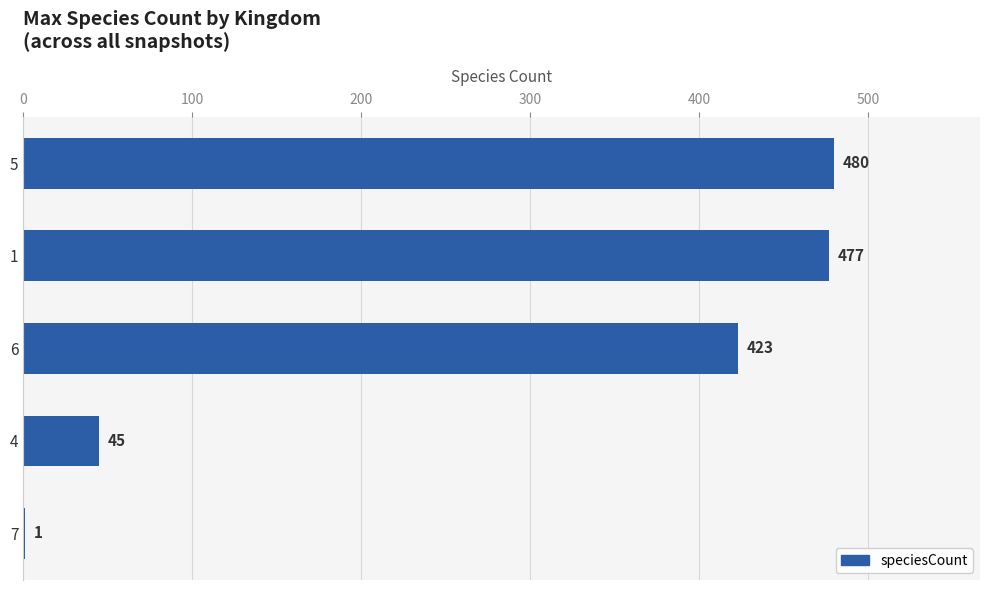

Which label corresponds to the largest value in the chart?

5